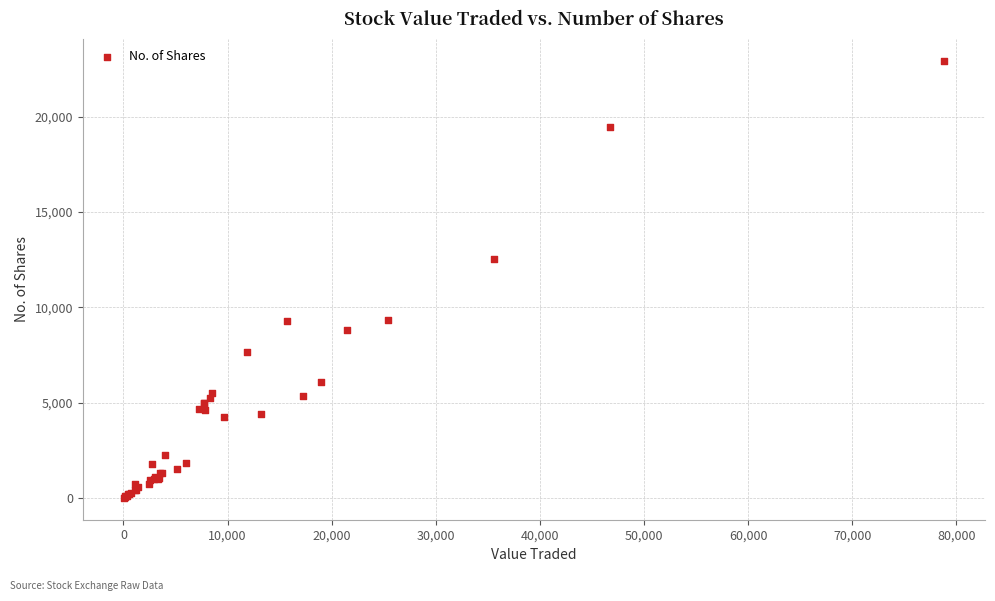

What Y value in the scatter plot is closest to 11473?

12548